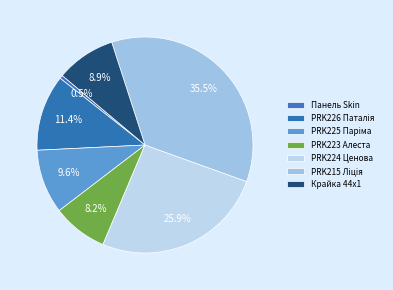

How many segments does this pie chart have?

7